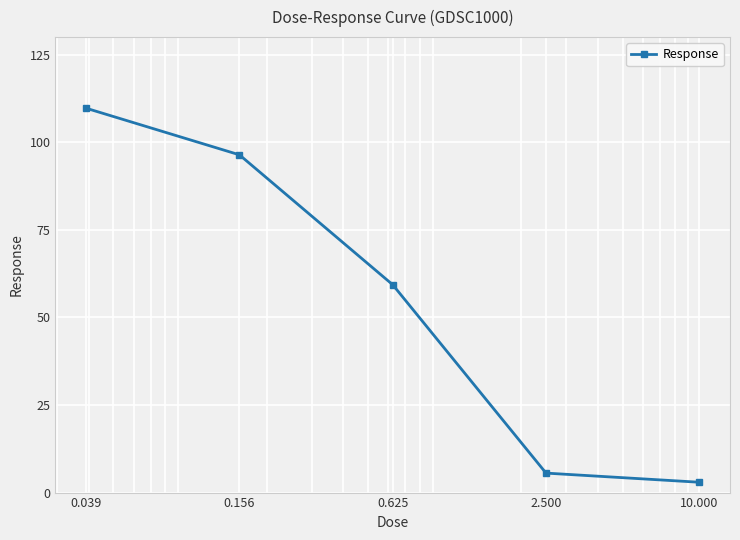

Count the number of data series in this chart.

1